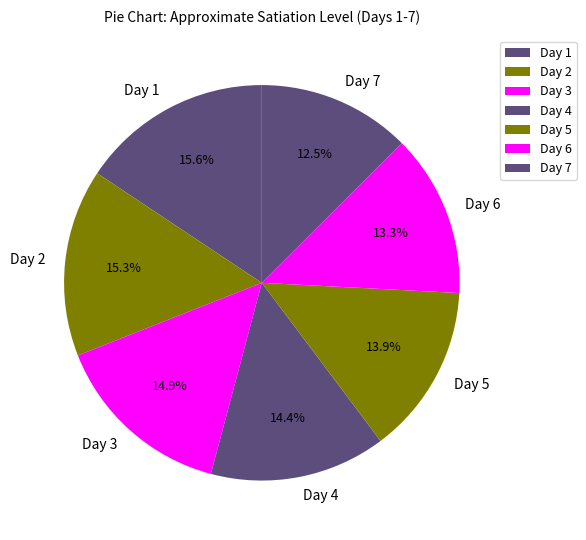

What is the ratio of the value at Day 7 to the value at Day 3?

0.8